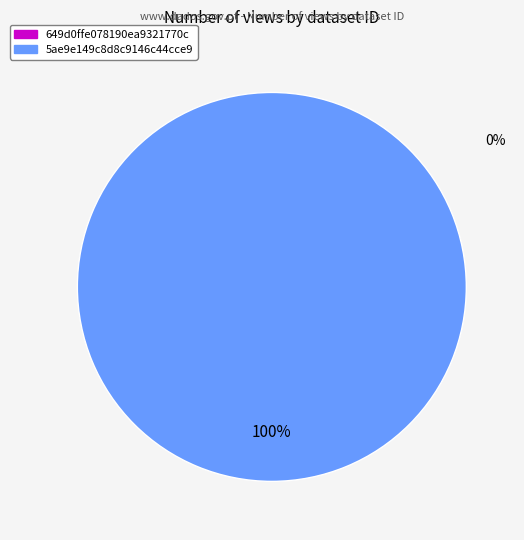

Combined, what portion of the pie is 649d0ffe078190ea9321770c and 5ae9e149c8d8c9146c44cce9?

100.0%